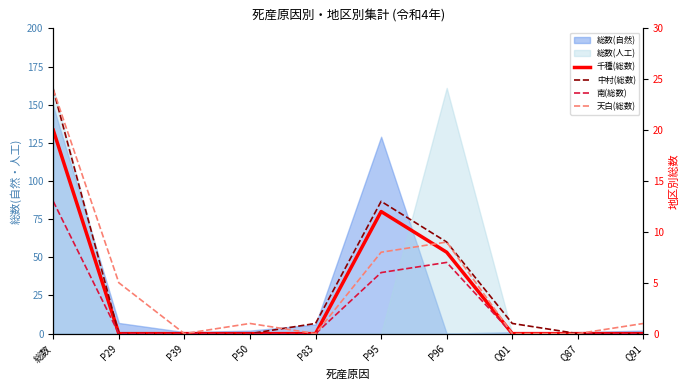

The value of 千種(総数) at P29 is 0. True or false?

True